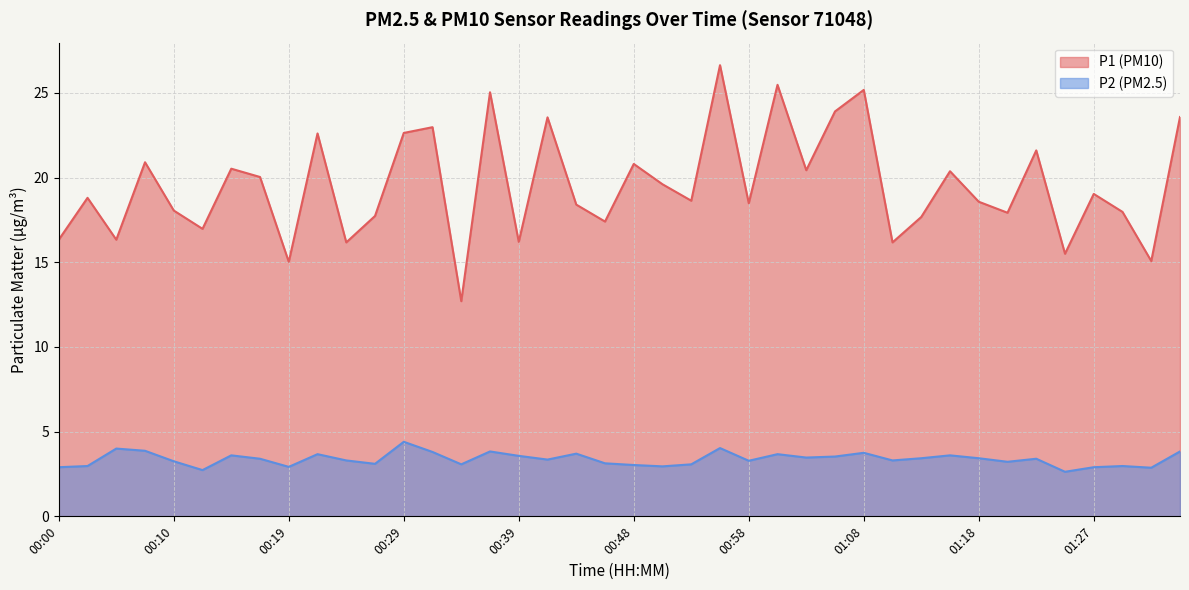

Where is P2 nearest to the value 3?

00:02